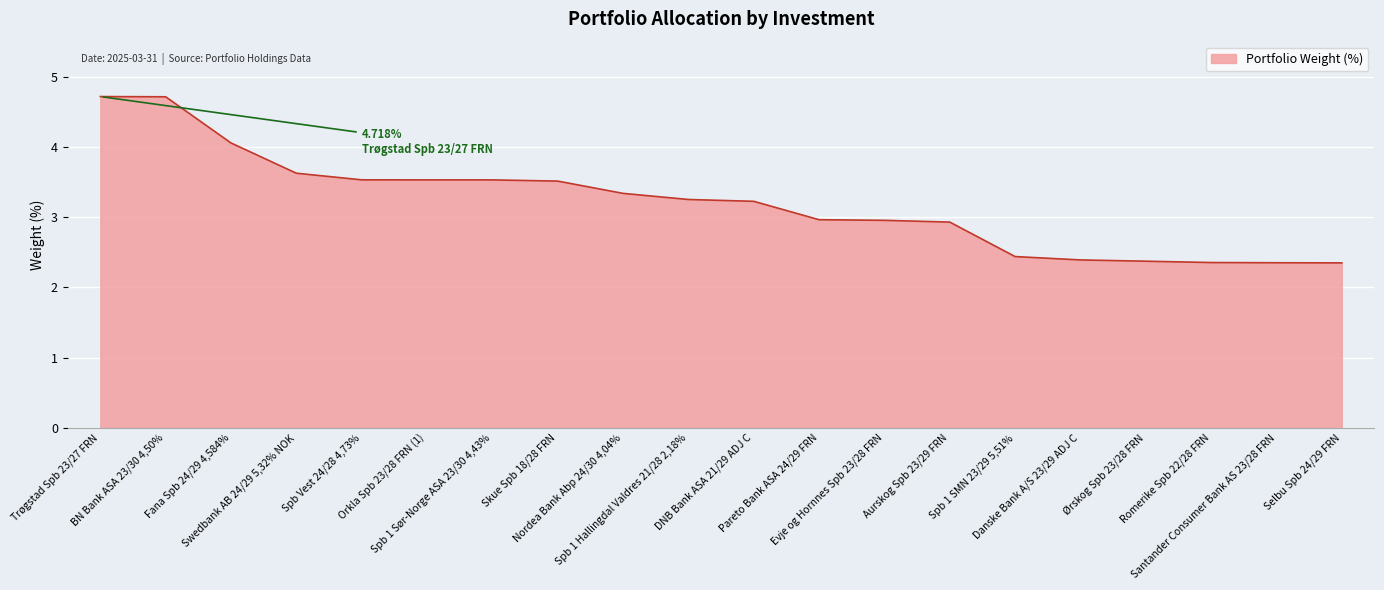

Between Trøgstad Spb 23/27 FRN and Spb 1 Sør-Norge ASA 23/30 4,43%, which is larger?

Trøgstad Spb 23/27 FRN